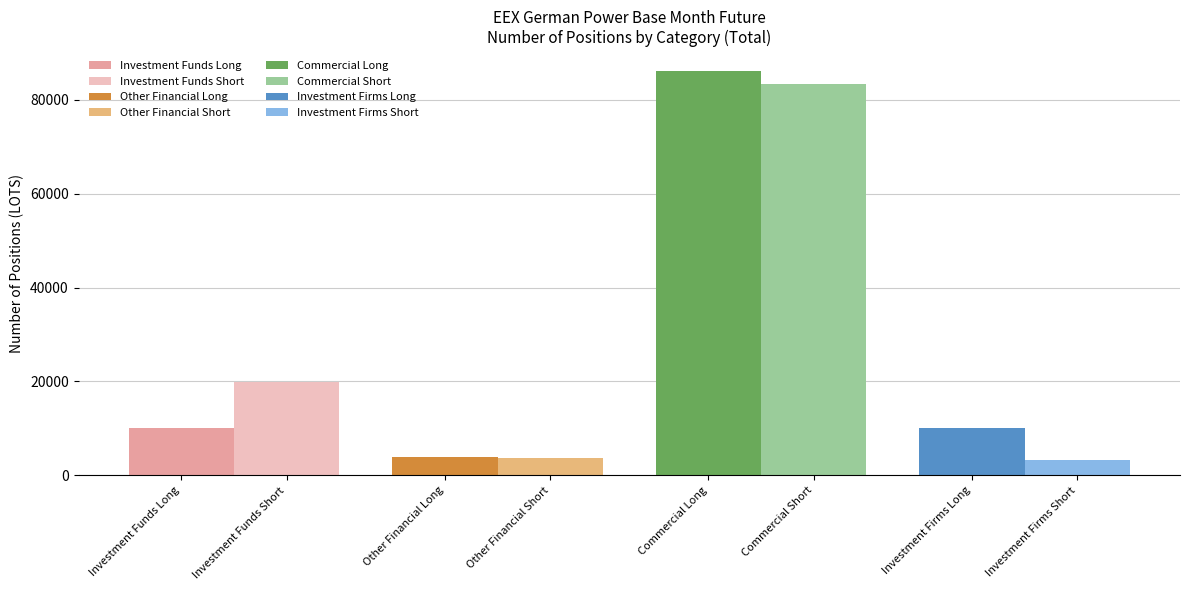

Which series has the largest range (max minus min)?

Investment Funds Long